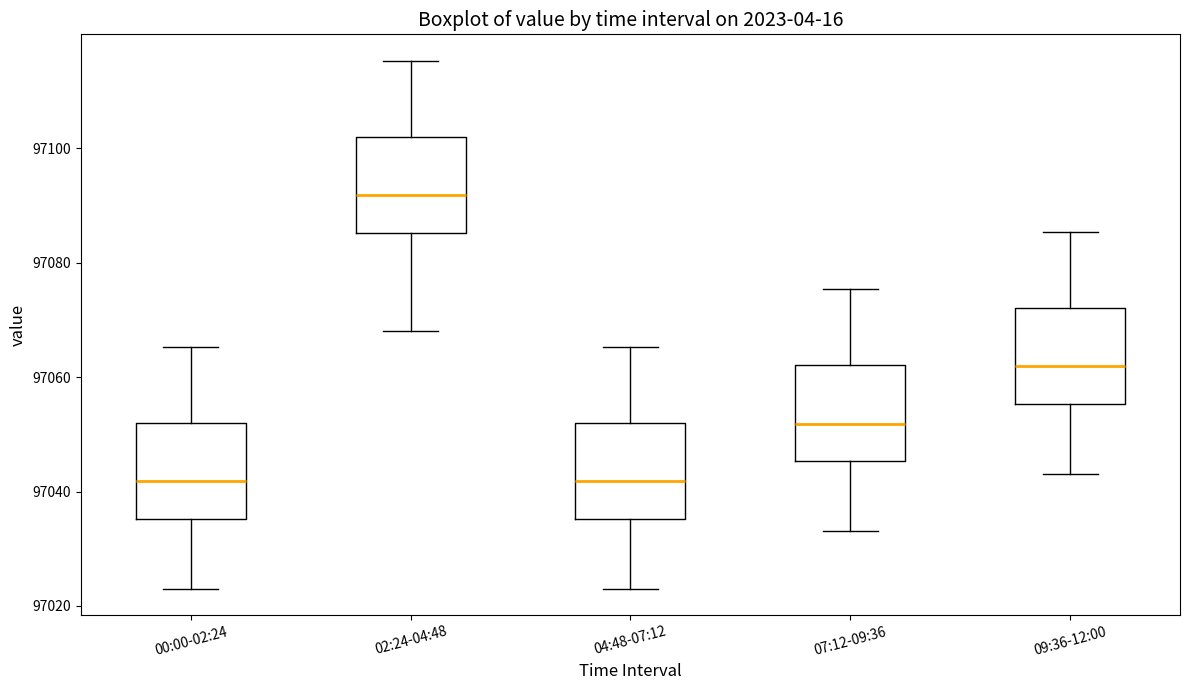

Reading left to right, transcribe this box plot: for each box, give where its median line is, the range the box spans, and where its two whiskers end, as read against the y-axis. The values are not printed on the chart, so give them approximately, as read against the axis.

00:00-02:24: median 97042, box 97036 to 97052, whiskers 97024 to 97066
02:24-04:48: median 97092, box 97086 to 97102, whiskers 97068 to 97116
04:48-07:12: median 97042, box 97036 to 97052, whiskers 97024 to 97066
07:12-09:36: median 97052, box 97046 to 97062, whiskers 97034 to 97076
09:36-12:00: median 97062, box 97056 to 97072, whiskers 97044 to 97086